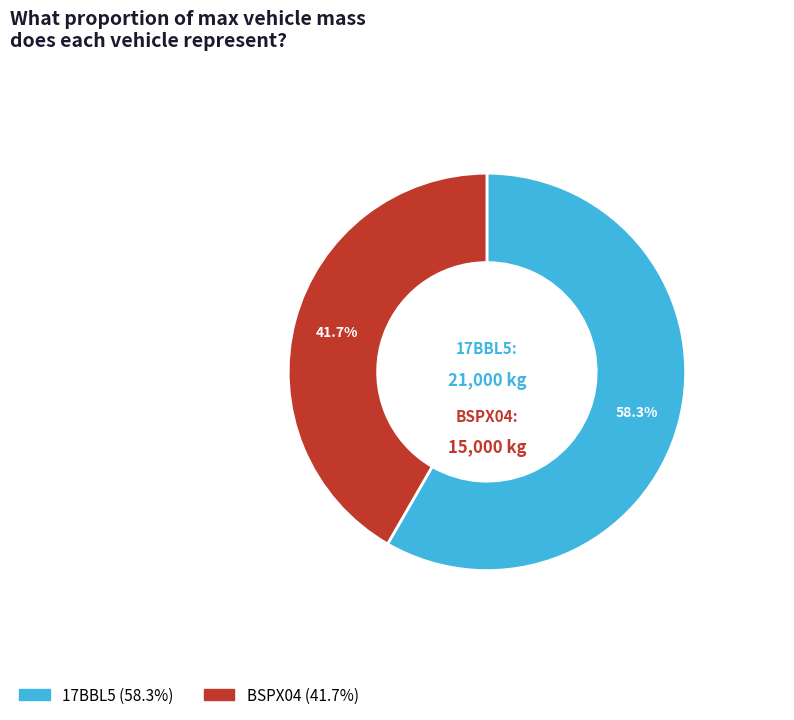

Which has a higher value, BSPX04 or 17BBL5?

17BBL5